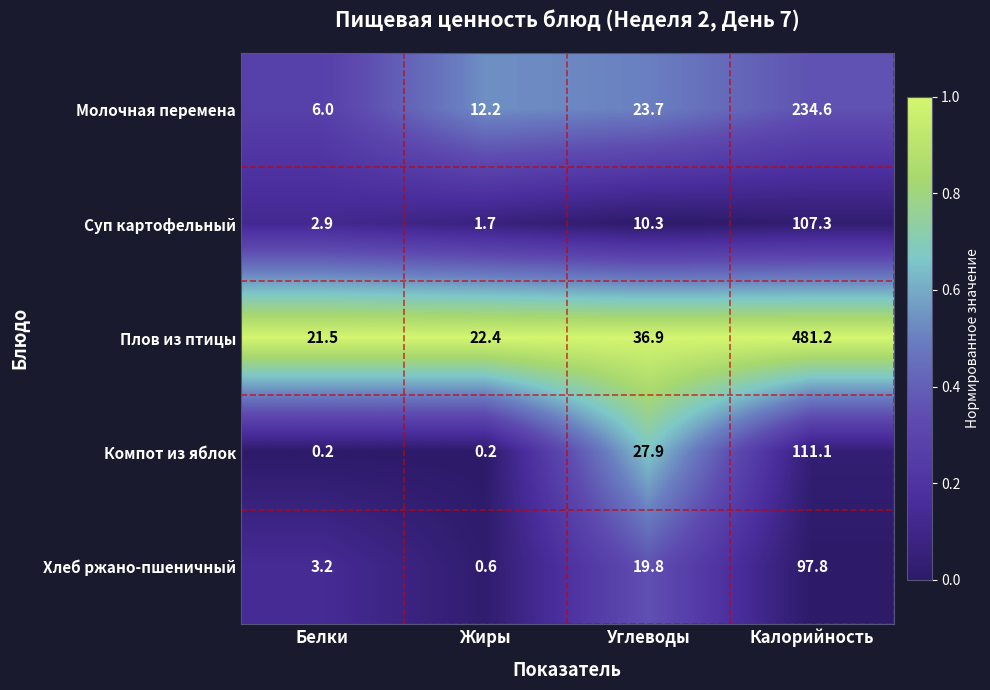

Which series has the largest range (max minus min)?

Плов из птицы